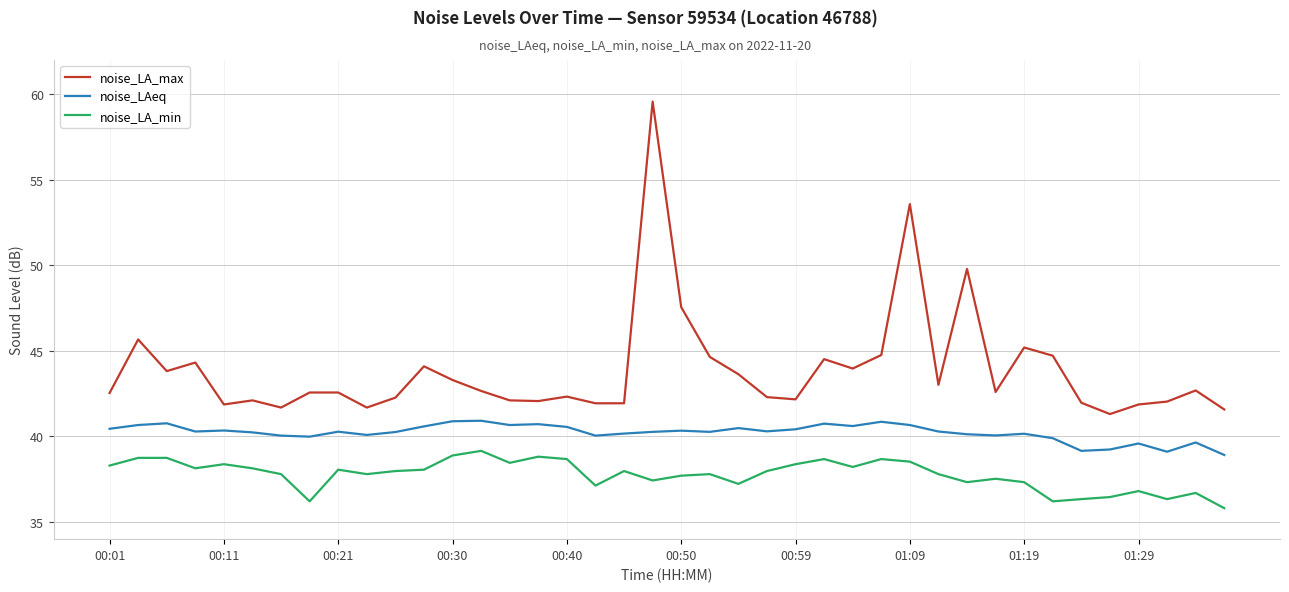

List the series in order of their peak value, highest first.

noise_LA_max, noise_LAeq, noise_LA_min